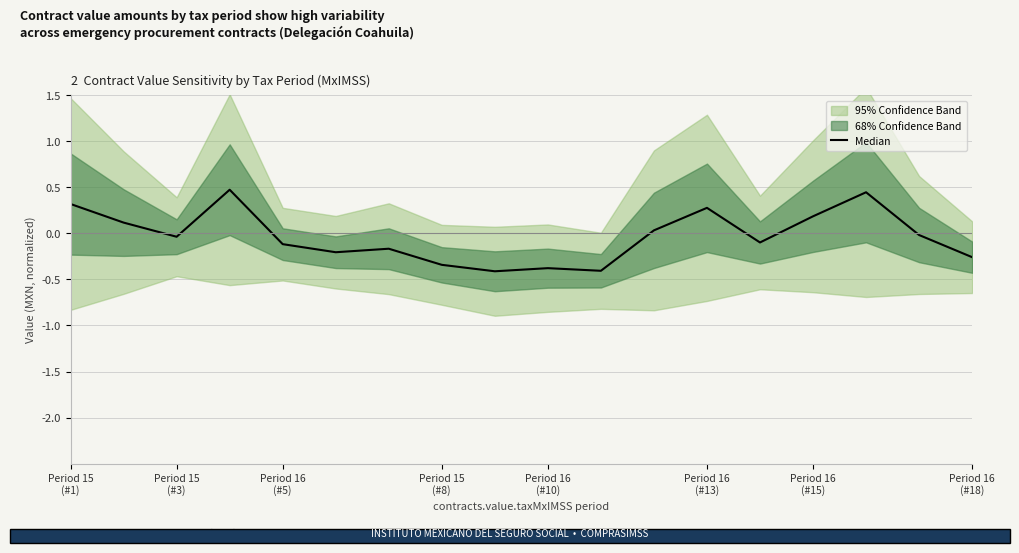

List the labels in order of value, smallest first.

8, 10, 9, Period 16
(#18), 17, Period 16
(#13), Period 16
(#15), Period 16
(#10), 13, Period 16
(#5), 16, 11, Period 15
(#3), 14, 12, Period 15
(#1), 15, Period 15
(#8)